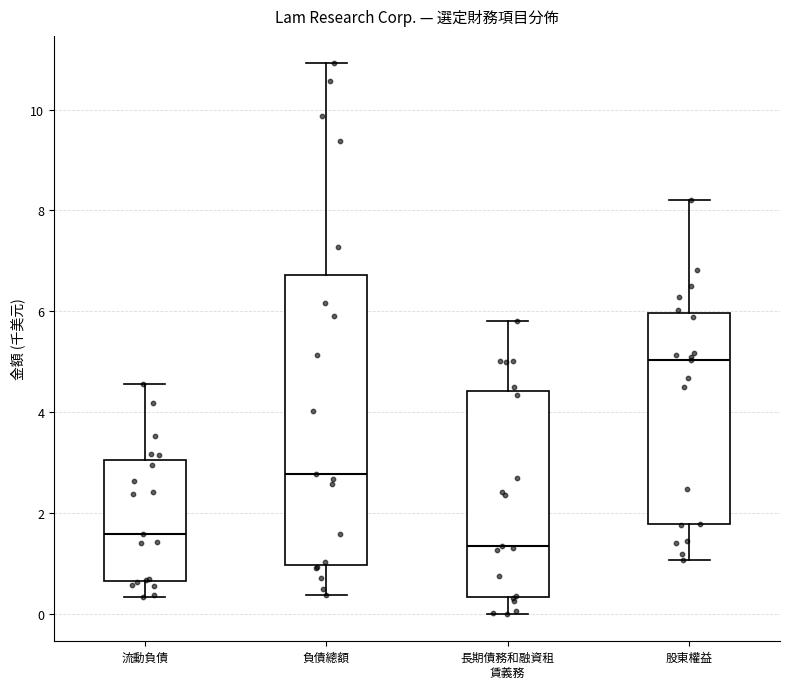

Reading left to right, read every box against the y-axis: the position of its median line, the range the box covers, and the ends of its whiskers. The values are not printed on the chart, so give them approximately, as read against the axis.

流動負債: median 1.6, box 0.6 to 3.0, whiskers 0.4 to 4.6
負債總額: median 2.8, box 1.0 to 6.8, whiskers 0.4 to 11.0
長期債務和融資租 賃義務: median 1.4, box 0.4 to 4.4, whiskers 0.0 to 5.8
股東權益: median 5.0, box 1.8 to 6.0, whiskers 1.0 to 8.2